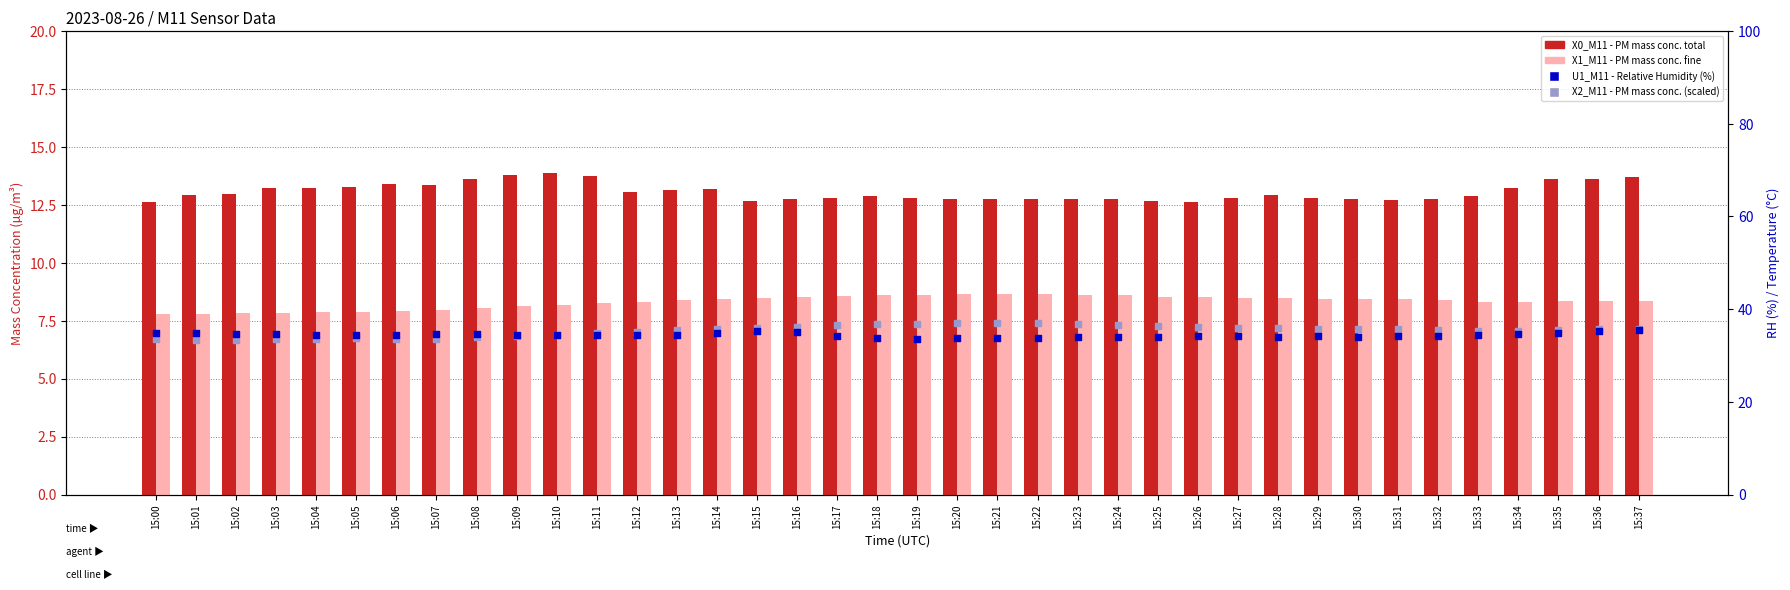

Which series has the largest total across all categories?

X2_M11 (scaled)